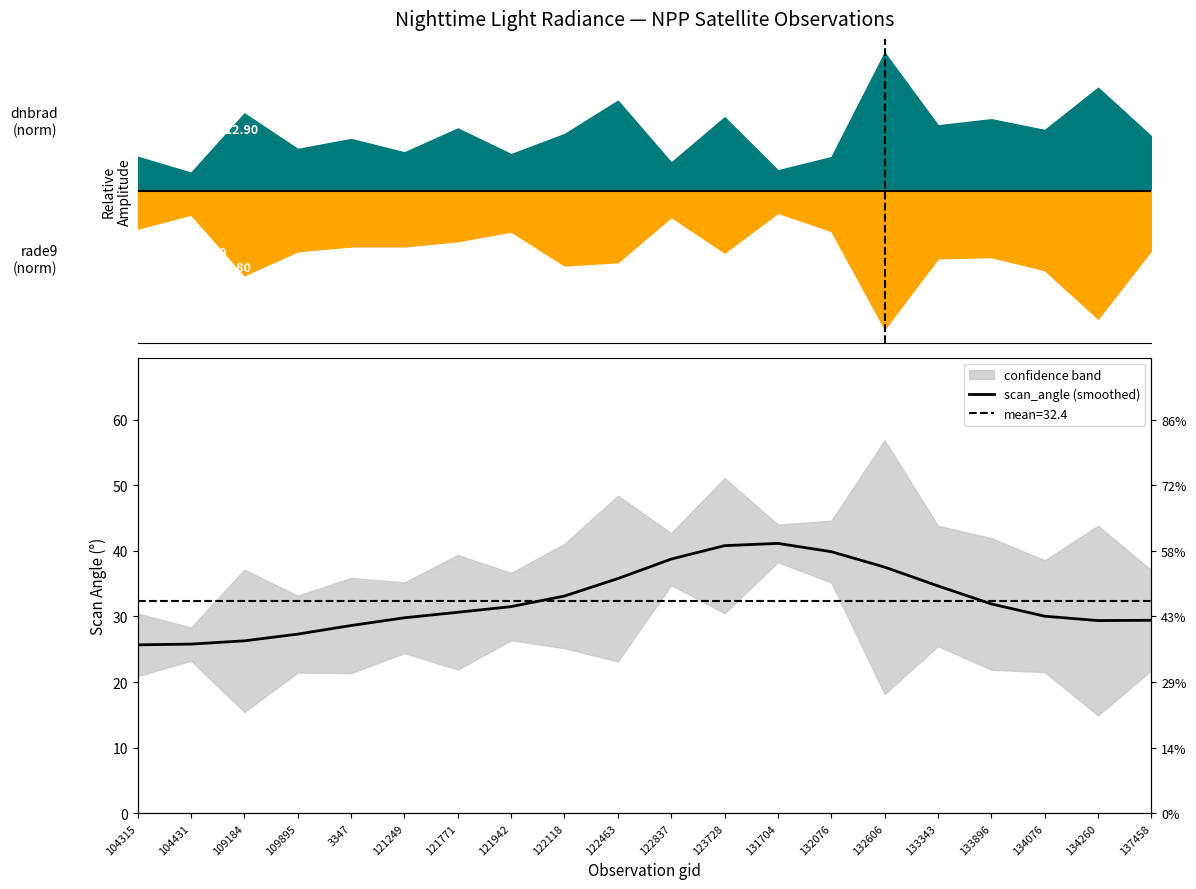

At which category does the chart reach its peak across all series?

131704